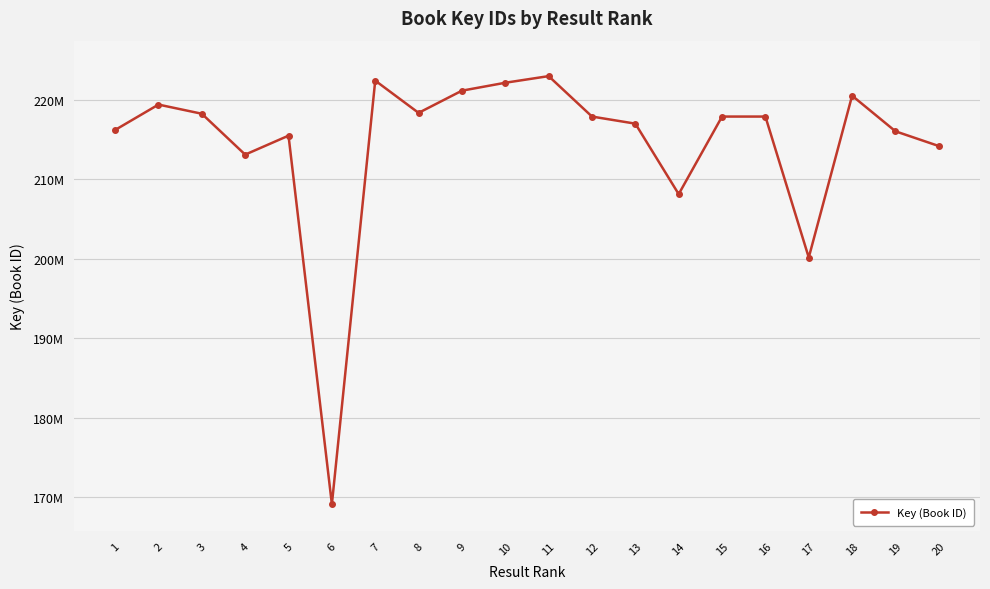

Is this an area chart (filled region under the line)?

No